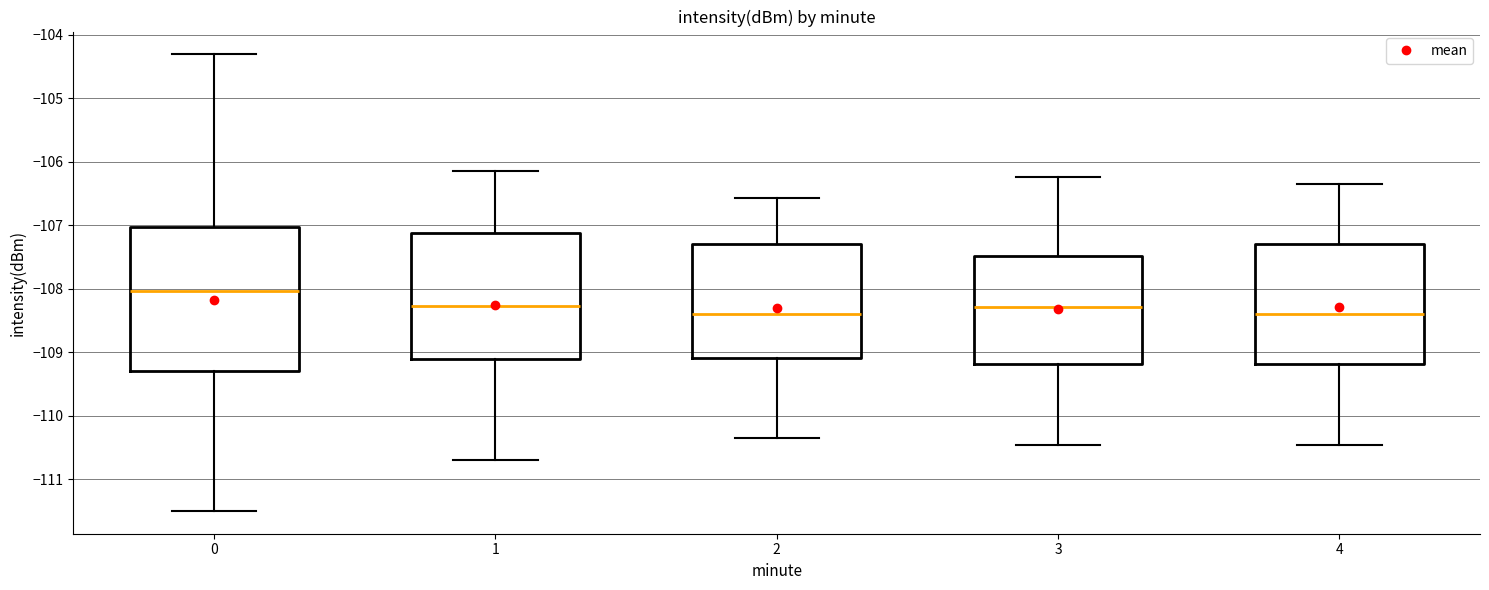

Reading left to right, transcribe this box plot: for each box, give where its median line is, the range the box spans, and where its two whiskers end, as read against the y-axis. The values are not printed on the chart, so give them approximately, as read against the axis.

0: median -108.0, box -109.3 to -107.0, whiskers -111.5 to -104.3
1: median -108.3, box -109.1 to -107.1, whiskers -110.7 to -106.2
2: median -108.4, box -109.1 to -107.3, whiskers -110.3 to -106.6
3: median -108.3, box -109.2 to -107.5, whiskers -110.5 to -106.2
4: median -108.4, box -109.2 to -107.3, whiskers -110.5 to -106.3